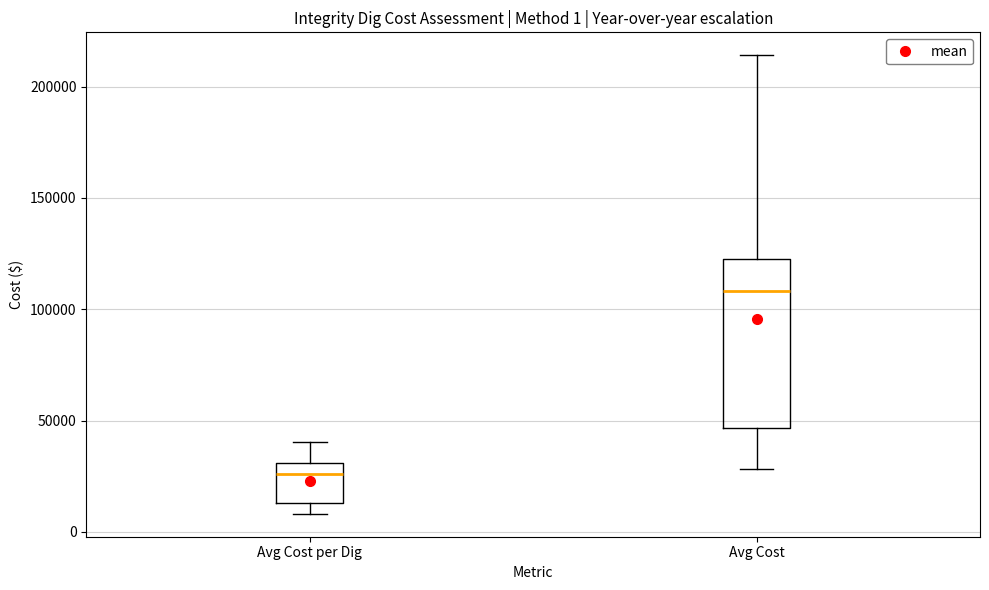

Which box is the tallest, from its lower edge to its upper edge?

Avg Cost